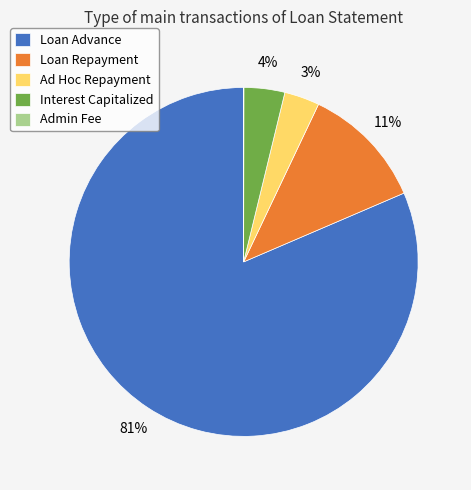

Which has a higher value, Loan Advance or Ad Hoc Repayment?

Loan Advance